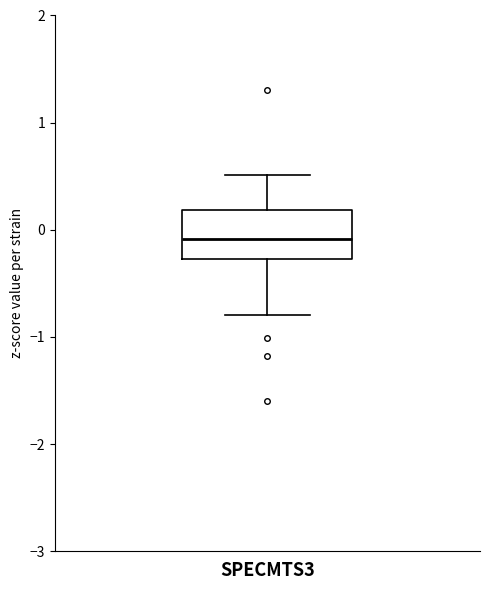

Transcribe this box plot: give where the median line is, the range the box spans, and where the two whiskers end, as read against the y-axis. The values are not printed on the chart, so give them approximately, as read against the axis.

median -0.1, box -0.3 to 0.2, whiskers -0.8 to 0.5